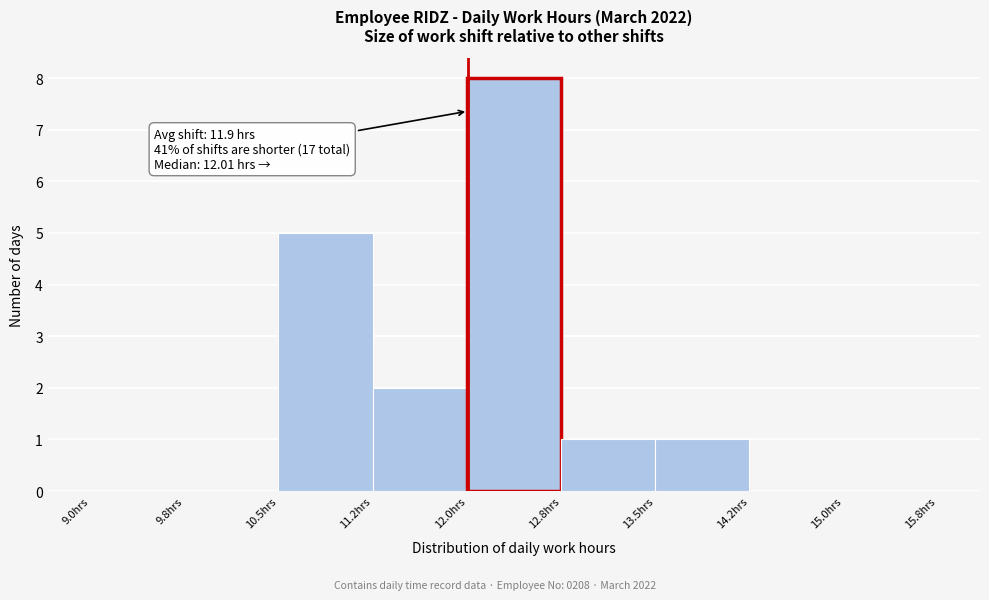

Which range on the x-axis has the tallest bar?

12.00 to 12.75